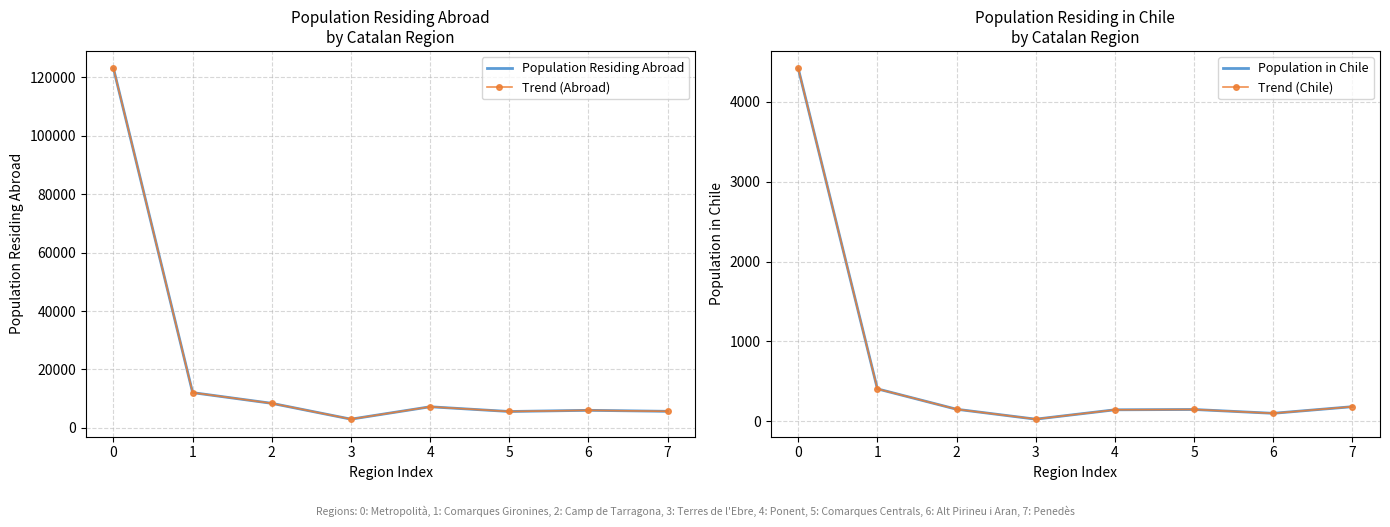

True or false: Trend (Chile) and Trend (Abroad) cross at least once.

False